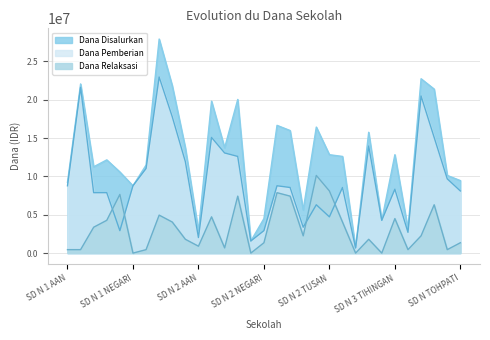

At how many categories does at least one series exceed 10943059?

19